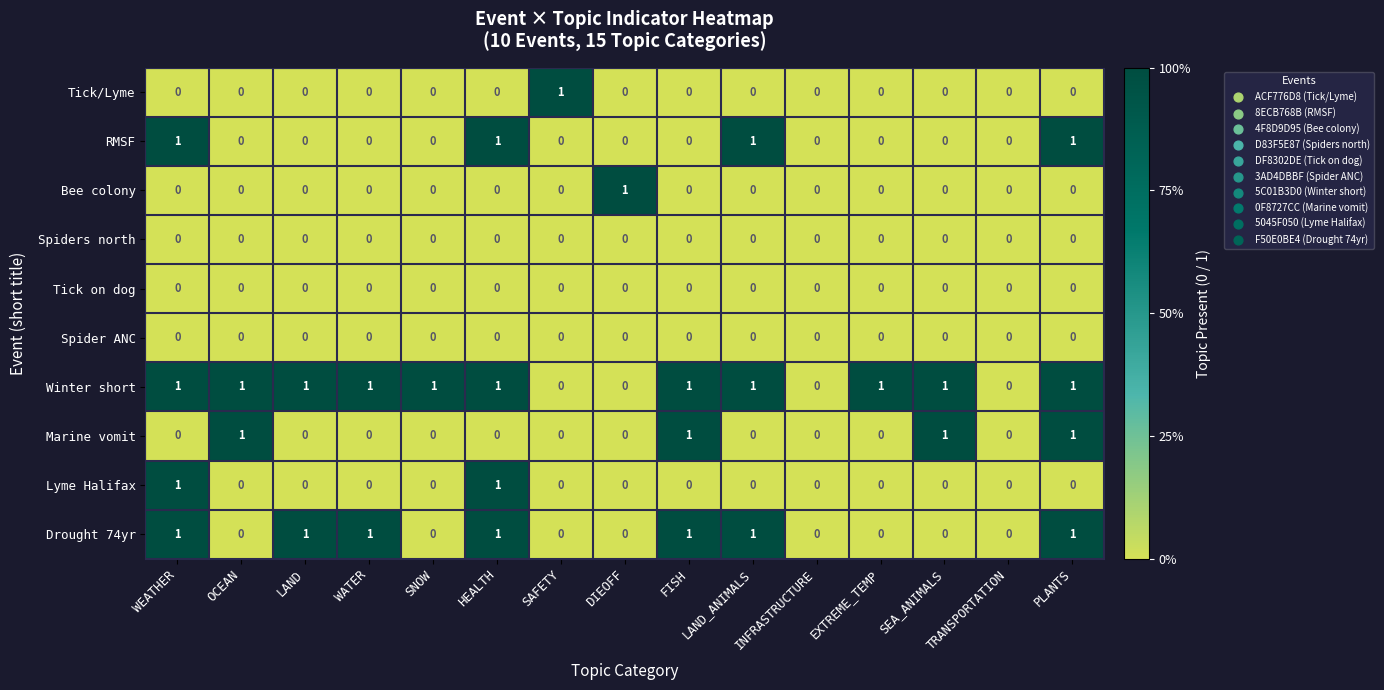

Which series has the largest total across all categories?

Winter short